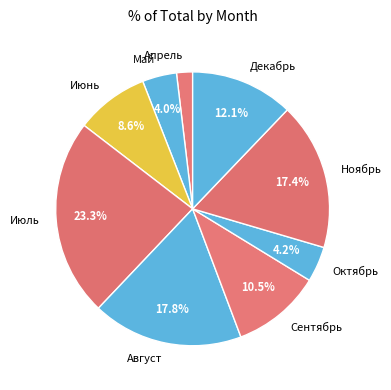

Count the number of slices in the pie.

9